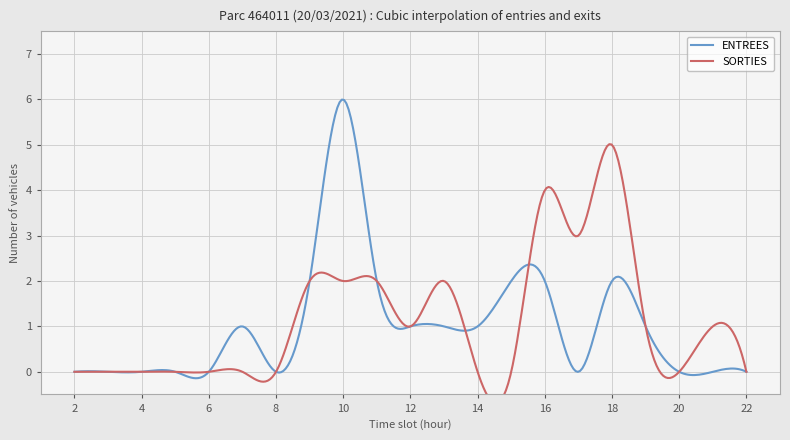

The value of SORTIES at 20 is 2. True or false?

False